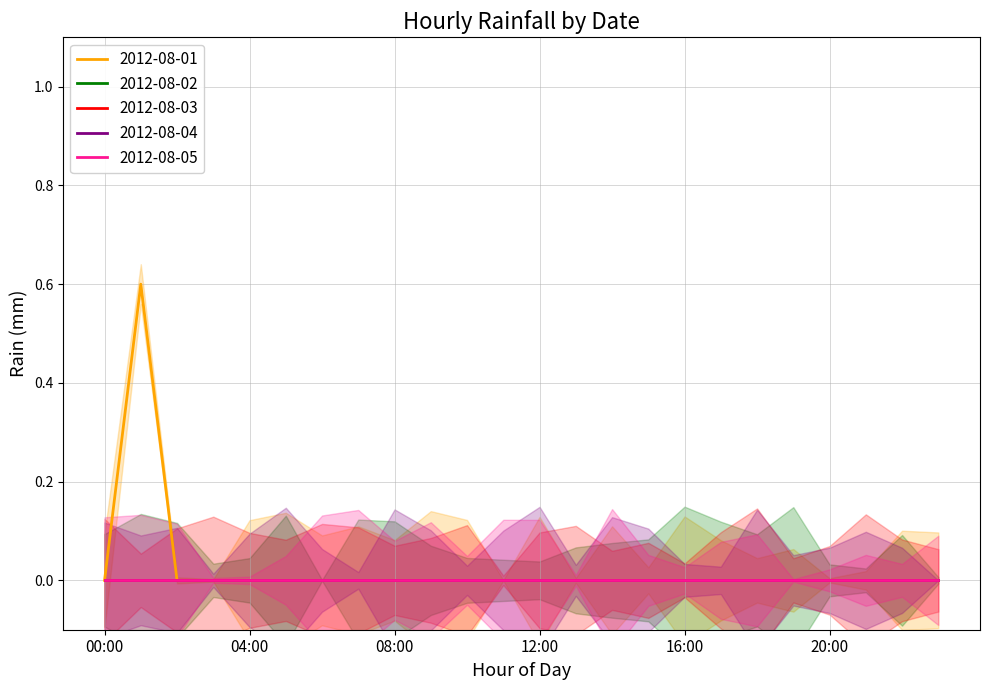

Which series has the largest total across all categories?

2012-08-01